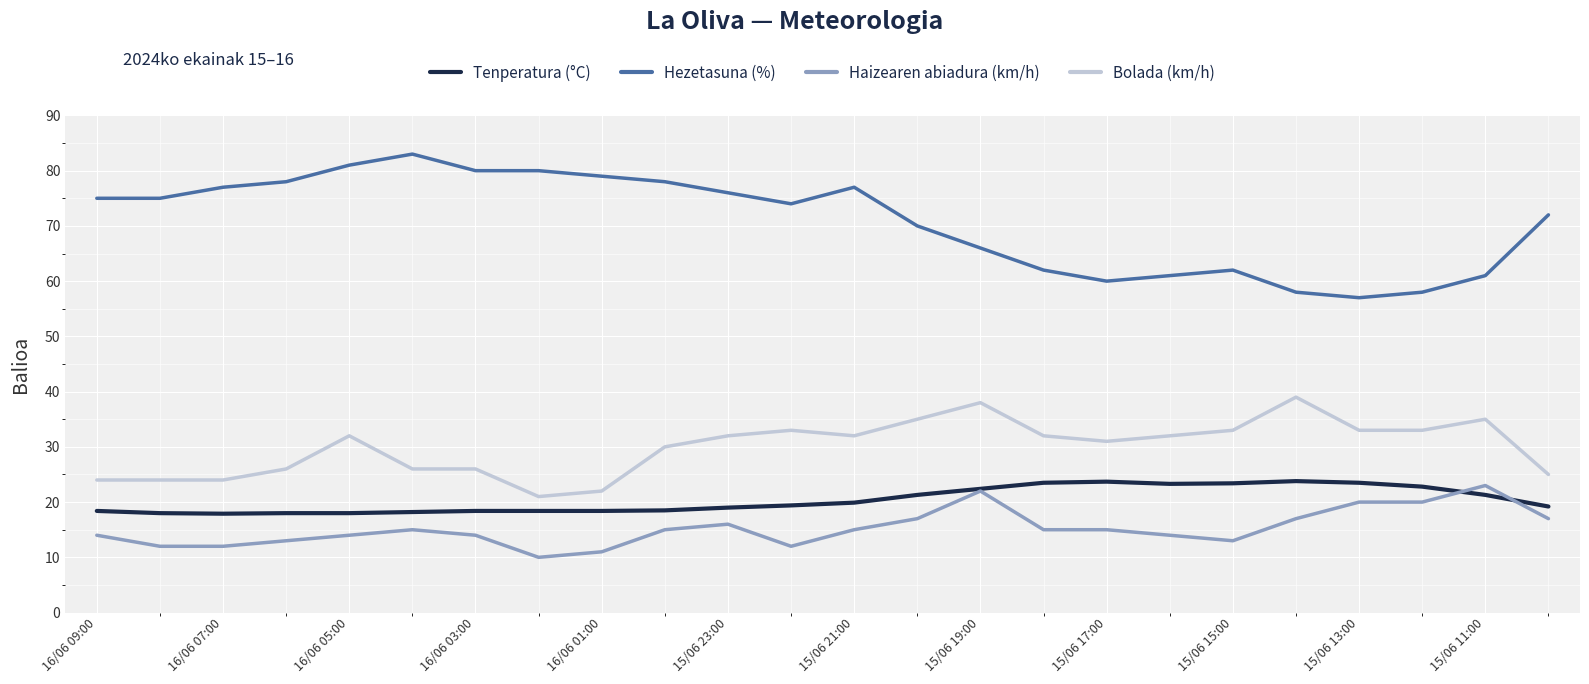

Which series has the largest range (max minus min)?

Hezetasuna (%)